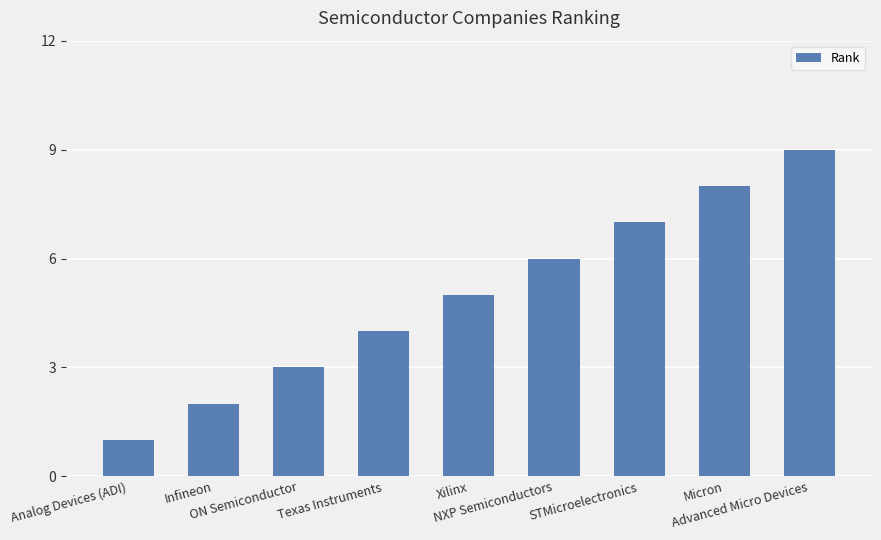

The value at Xilinx is 8. True or false?

False